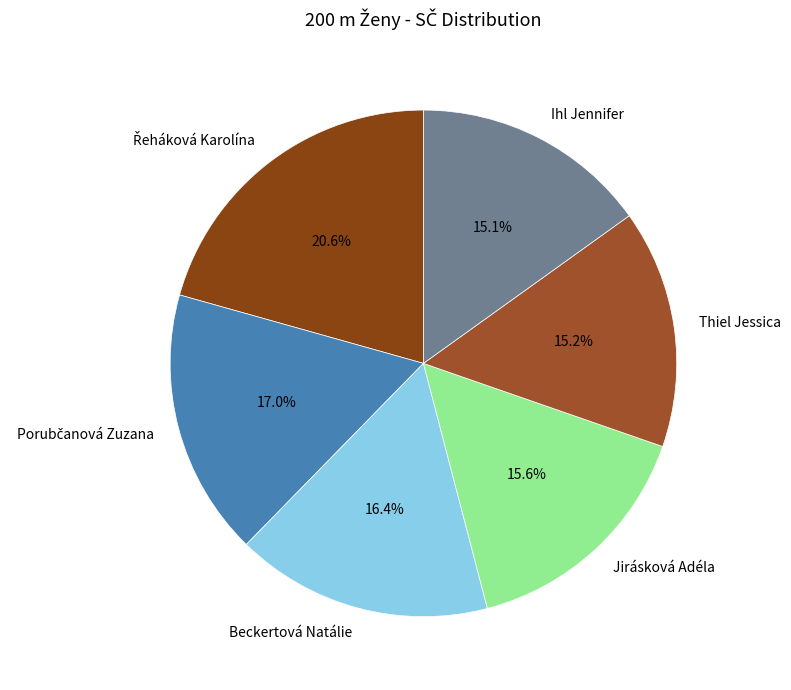

What portion of the pie excludes Beckertová Natálie?

83.6%